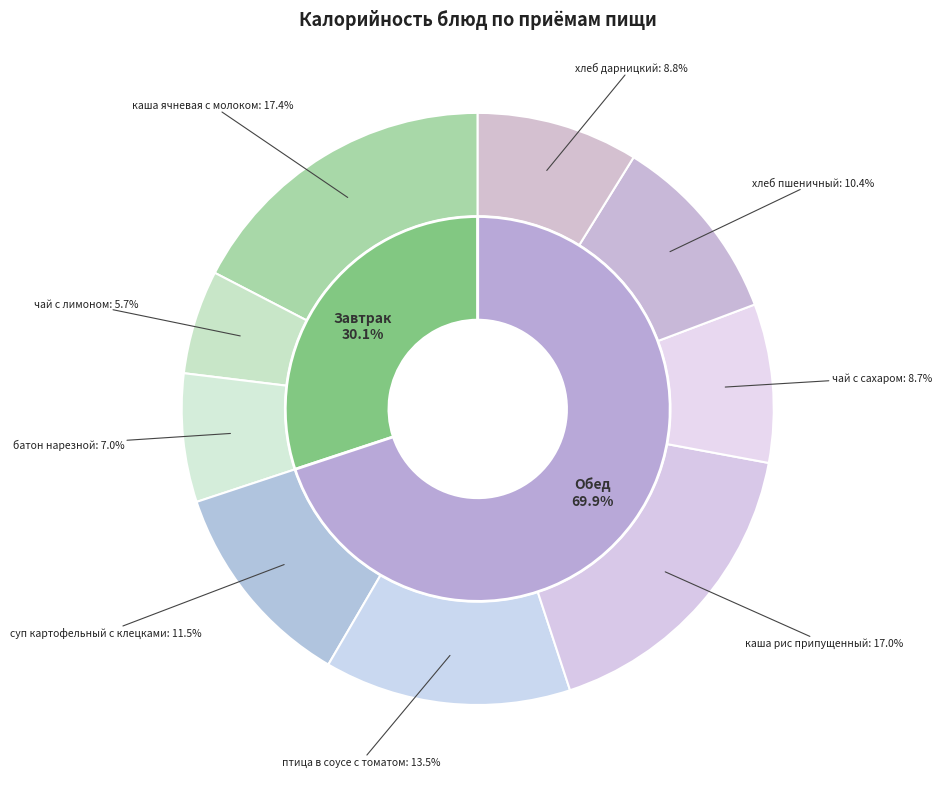

Does батон нарезной account for over 50% of the chart?

No